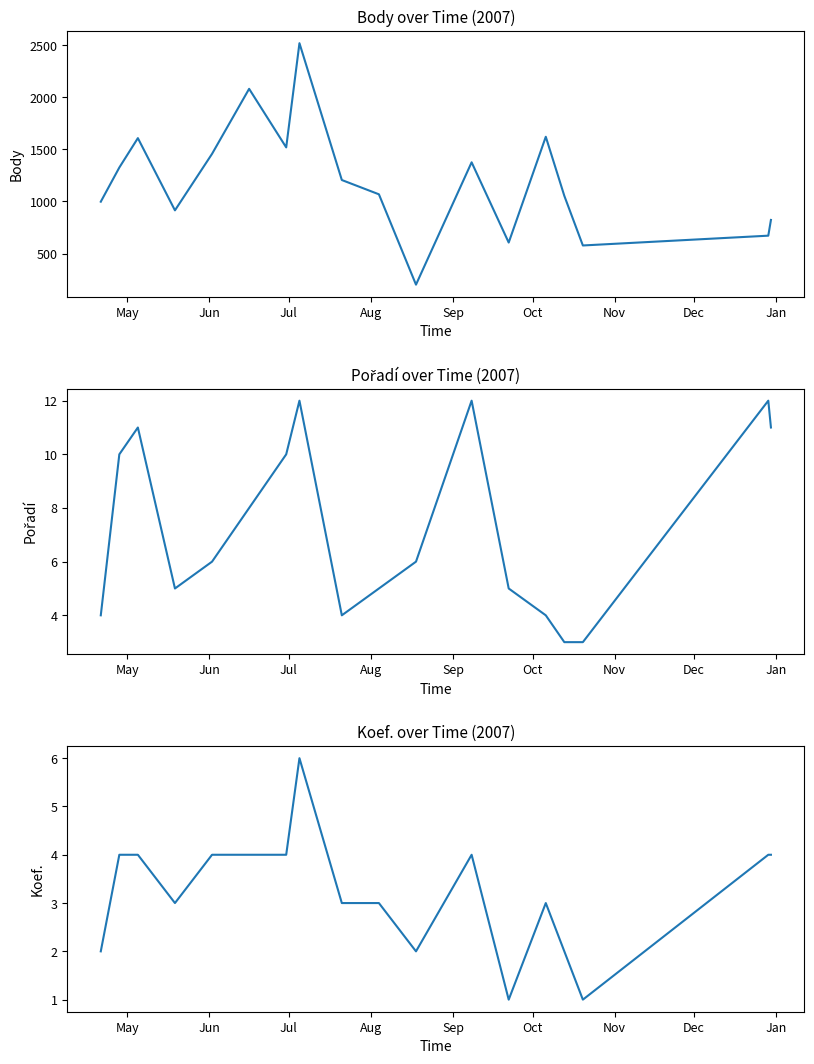

True or false: Body and Pořadí intersect in this chart.

False